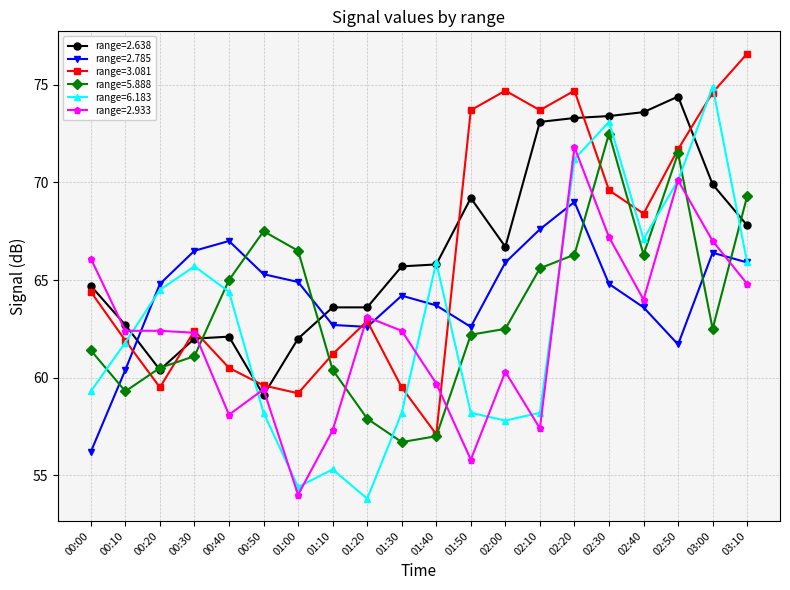

How many interior local valleys does the range=3.081 series have?

5